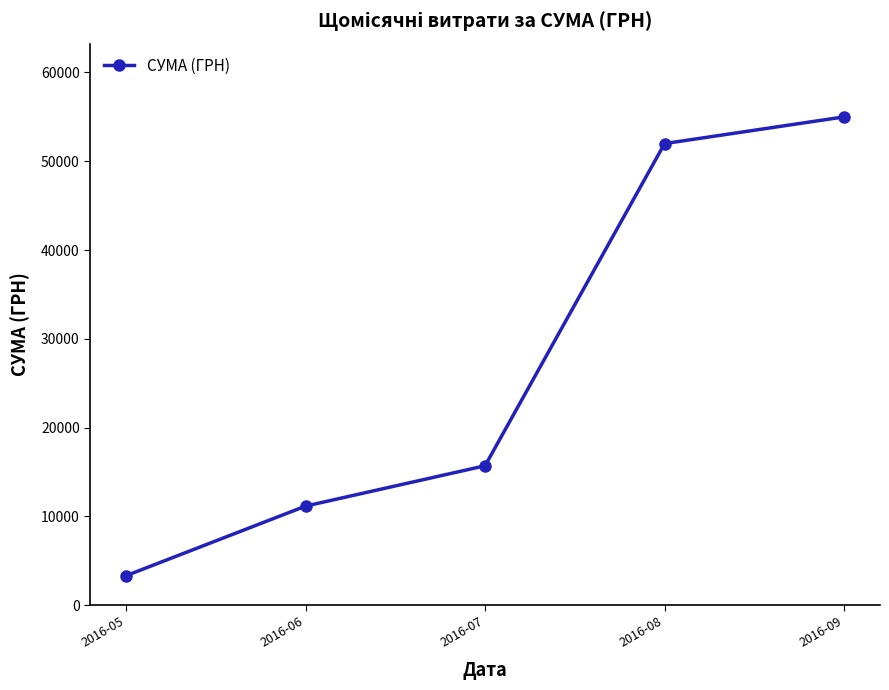

List the labels in order of value, smallest first.

2016-05, 2016-06, 2016-07, 2016-08, 2016-09